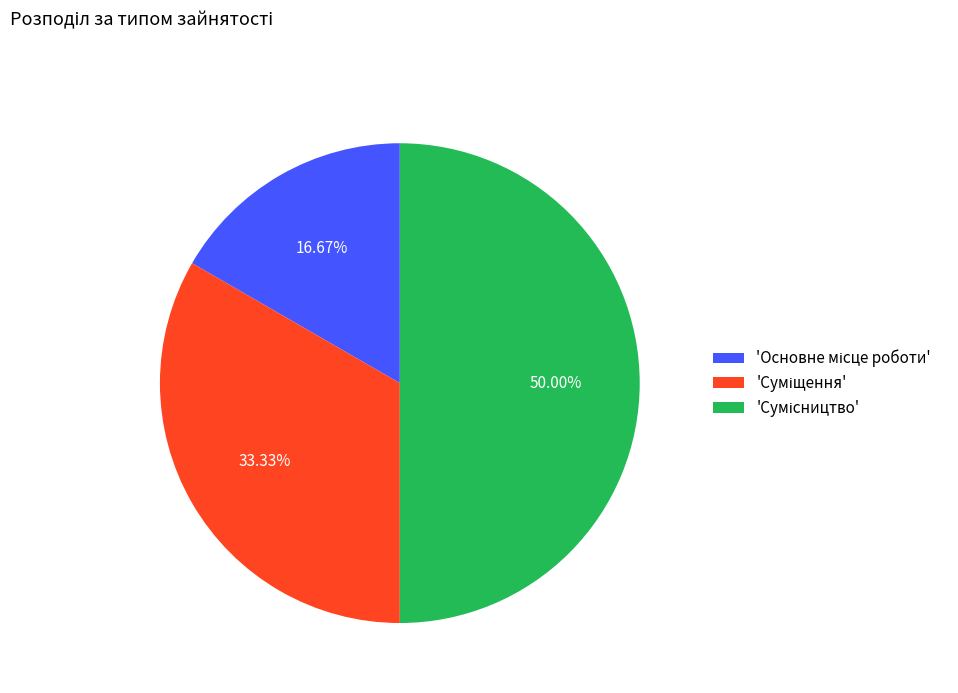

Count the number of slices in the pie.

3